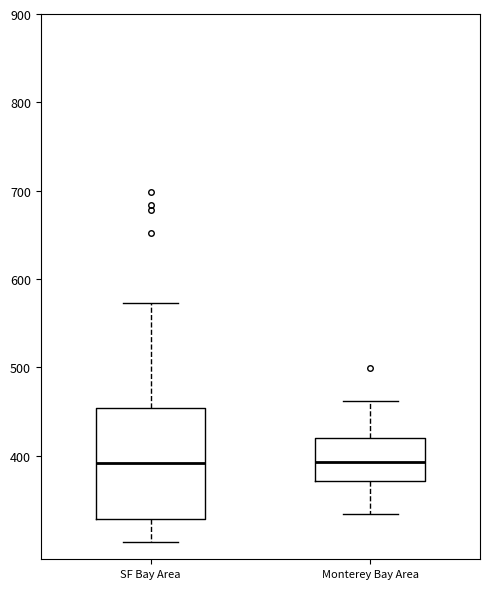

Reading left to right, transcribe this box plot: for each box, give where its median line is, the range the box spans, and where its two whiskers end, as read against the y-axis. The values are not printed on the chart, so give them approximately, as read against the axis.

SF Bay Area: median 390, box 330 to 450, whiskers 300 to 570
Monterey Bay Area: median 390, box 370 to 420, whiskers 330 to 460